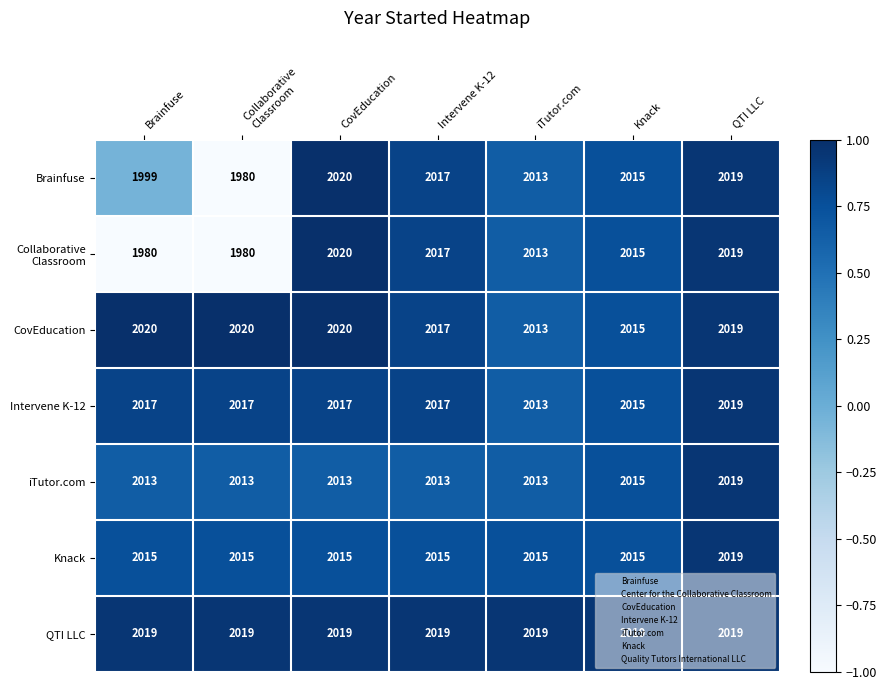

What is the sum of all Brainfuse values?

14063